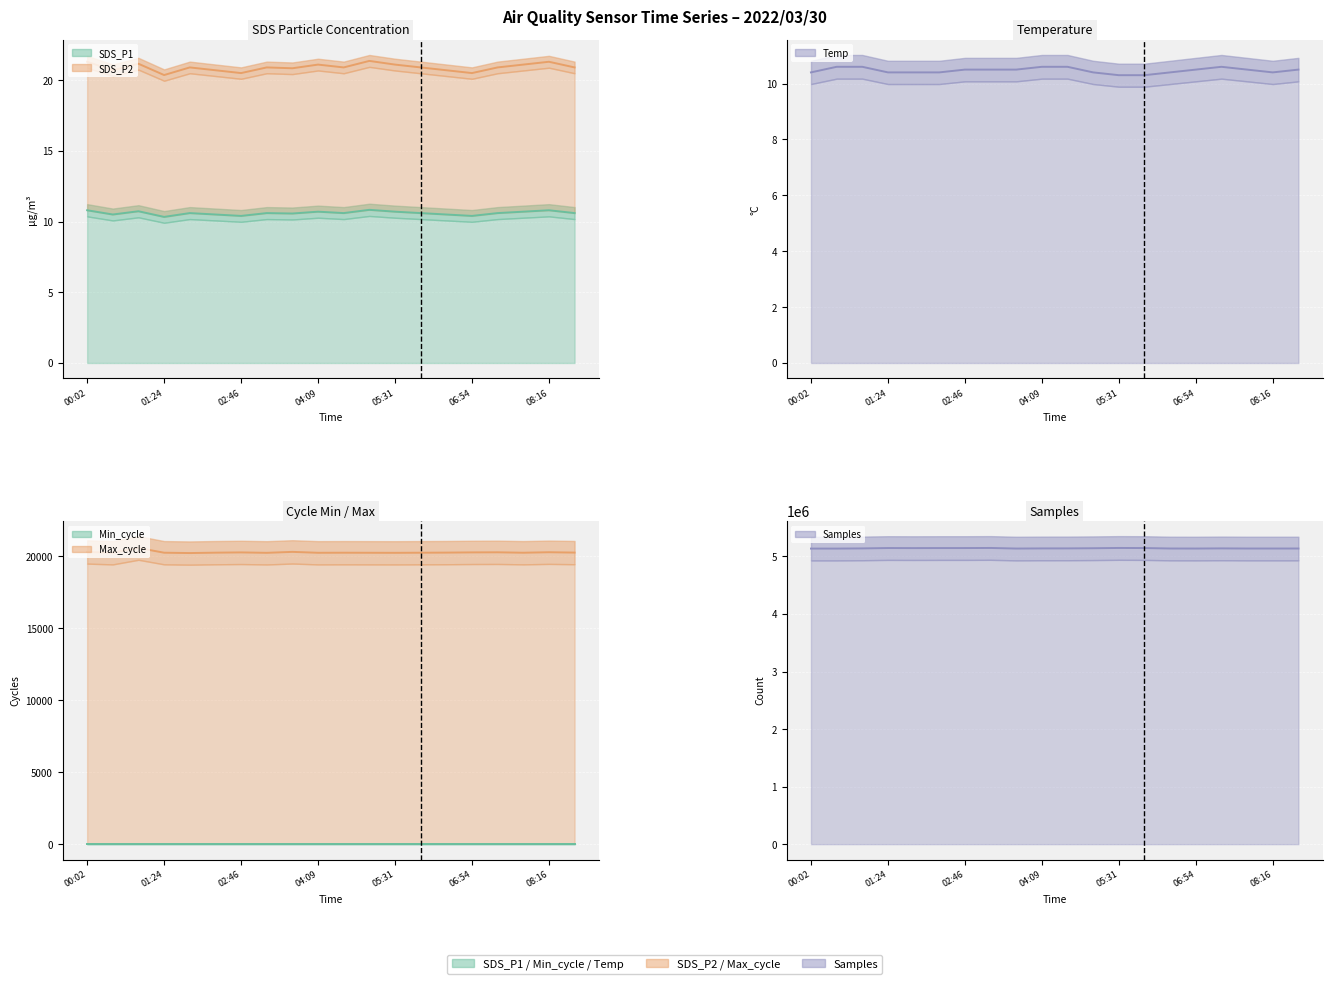

True or false: SDS_P2 has a value of 21.3 at 00:02.

True